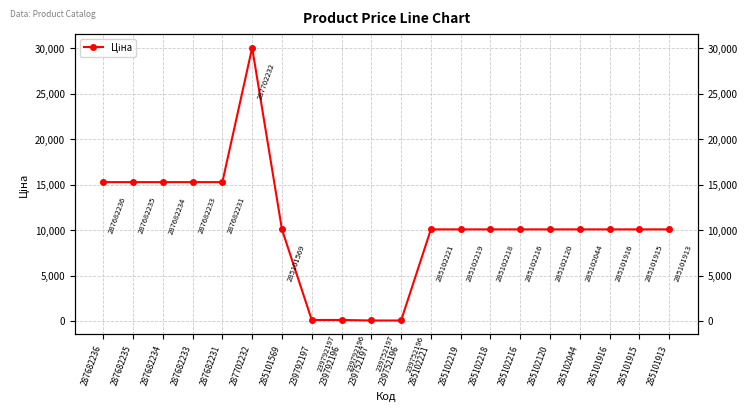

What is the difference between the values at 285101915 and 287682234?

5202.2